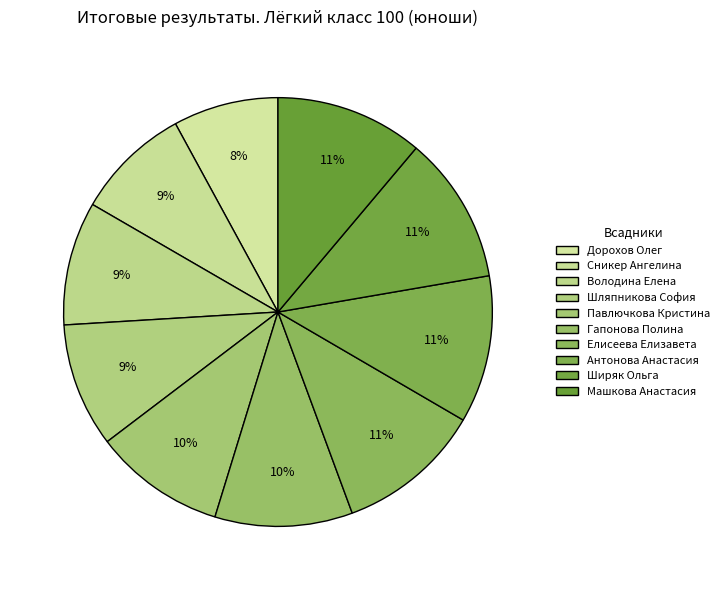

Count the number of slices in the pie.

10